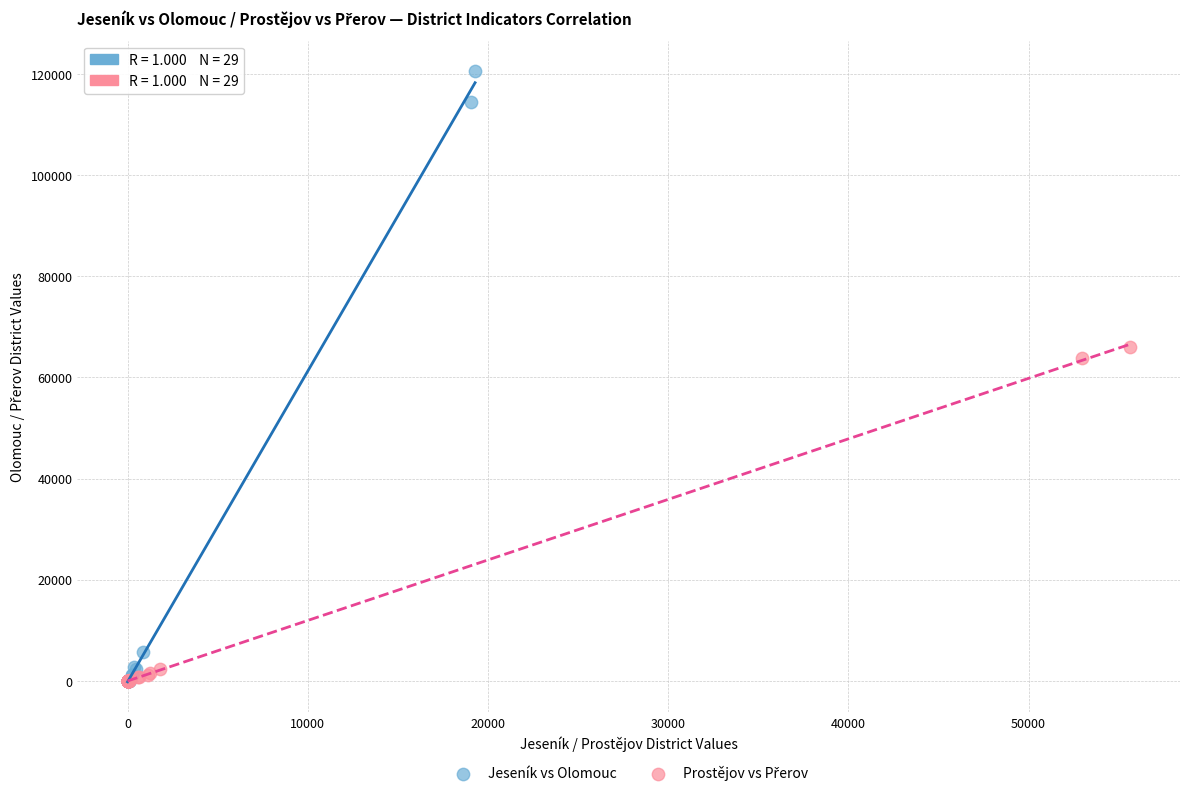

Which series reaches the maximum Y coordinate?

Jeseník vs Olomouc